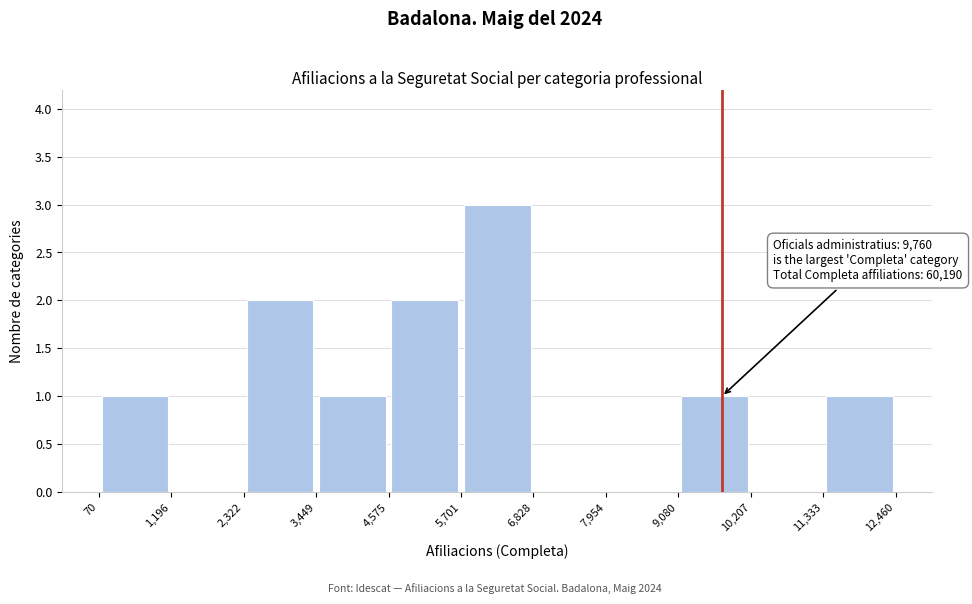

Over which range of the x-axis is the bar tallest?

5,701 to 6,828